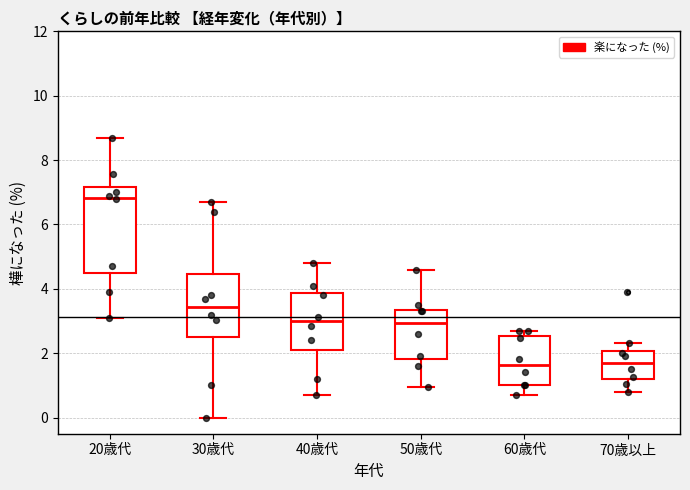

Reading left to right, transcribe this box plot: for each box, give where its median line is, the range the box spans, and where its two whiskers end, as read against the y-axis. The values are not printed on the chart, so give them approximately, as read against the axis.

20歳代: median 6.8, box 4.6 to 7.2, whiskers 3.2 to 8.8
30歳代: median 3.4, box 2.6 to 4.4, whiskers 0.0 to 6.8
40歳代: median 3.0, box 2.2 to 3.8, whiskers 0.8 to 4.8
50歳代: median 3.0, box 1.8 to 3.4, whiskers 1.0 to 4.6
60歳代: median 1.6, box 1.0 to 2.6, whiskers 0.8 to 2.8
70歳以上: median 1.8, box 1.2 to 2.0, whiskers 0.8 to 2.4